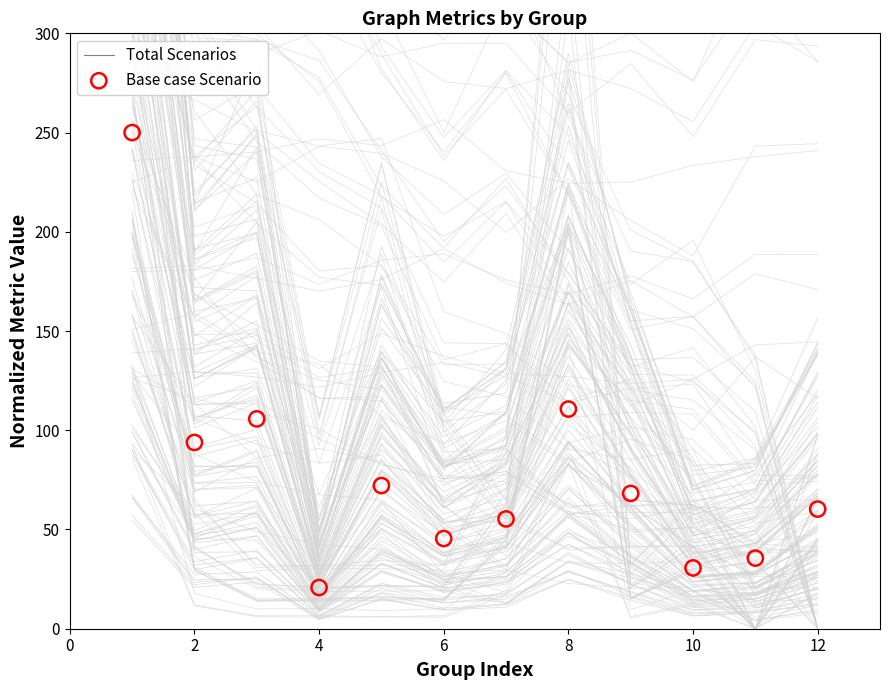

What is the range of Y values (max minus min)?

229.2